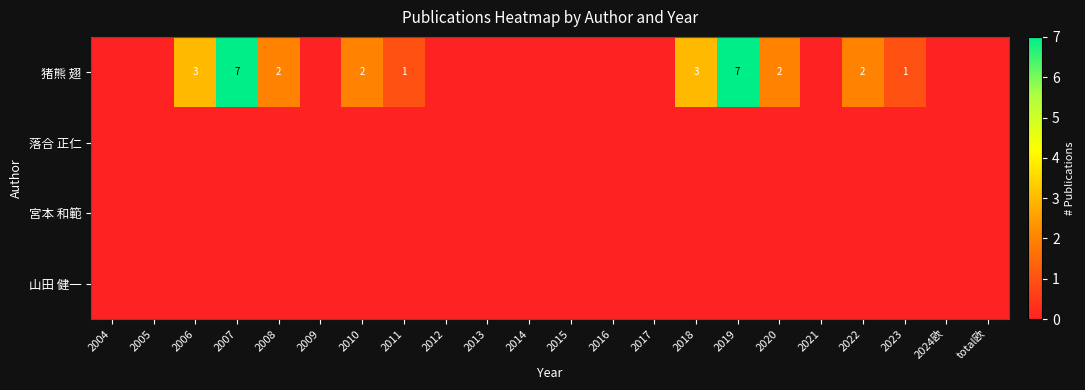

Between 2016 and 2019, which series saw the biggest shift?

猪熊 翅